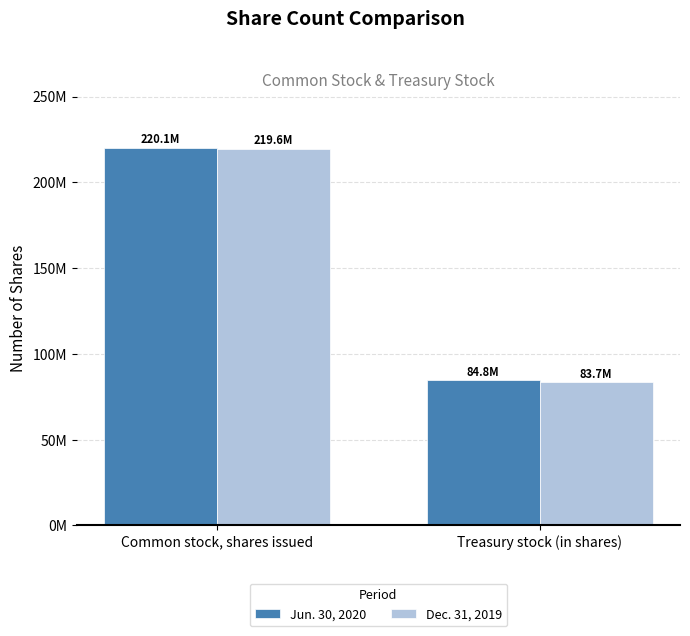

Reading left to right, extract all data points from this chart.

Jun. 30, 2020: 220129408	84830450
Dec. 31, 2019: 219638646	83696398